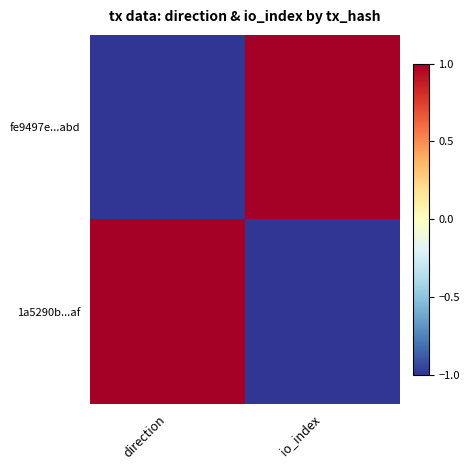

At which category is the sum across all series the highest?

direction